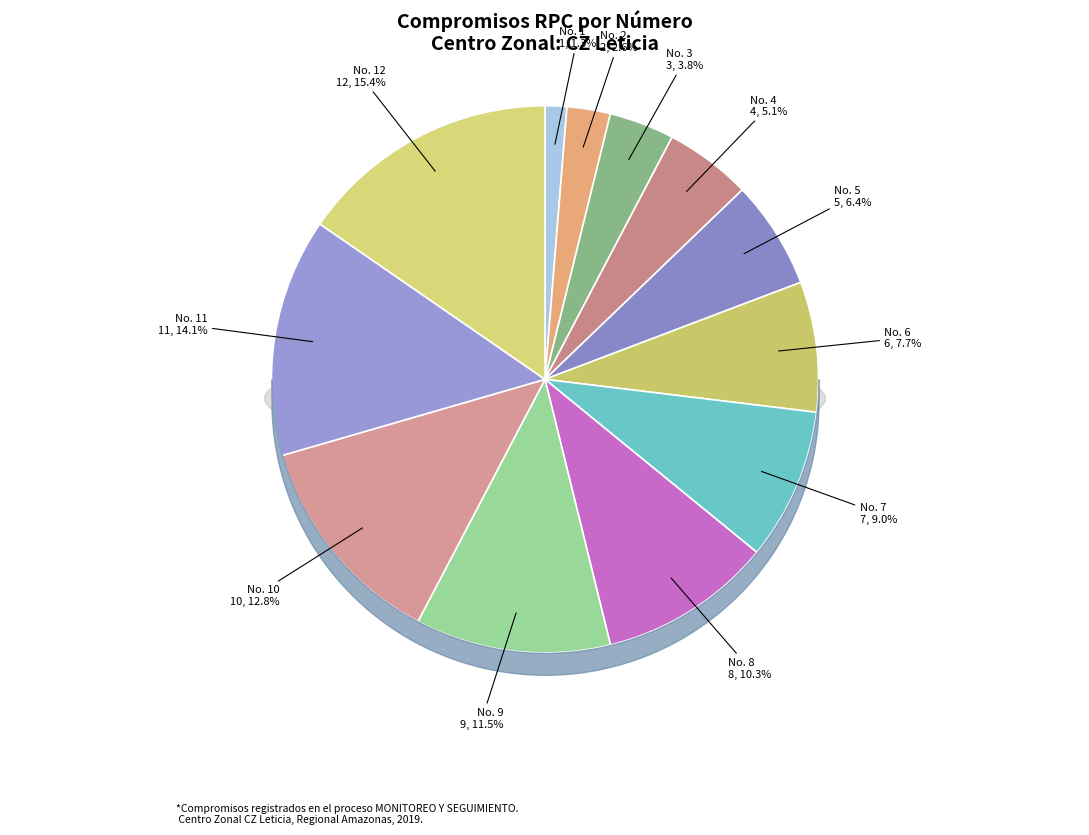

What is the smallest slice in the pie chart?

1